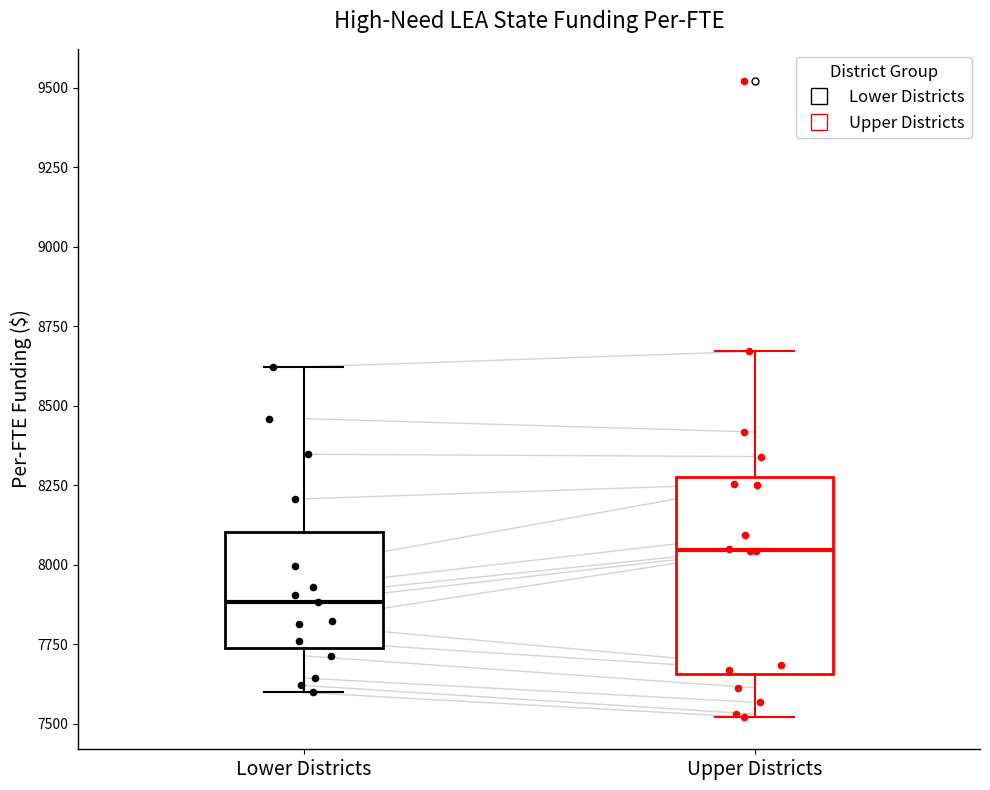

Where does the median line of the box for Lower Districts sit on the y-axis? The values are not printed on the chart, so give them approximately, as read against the axis.

7900